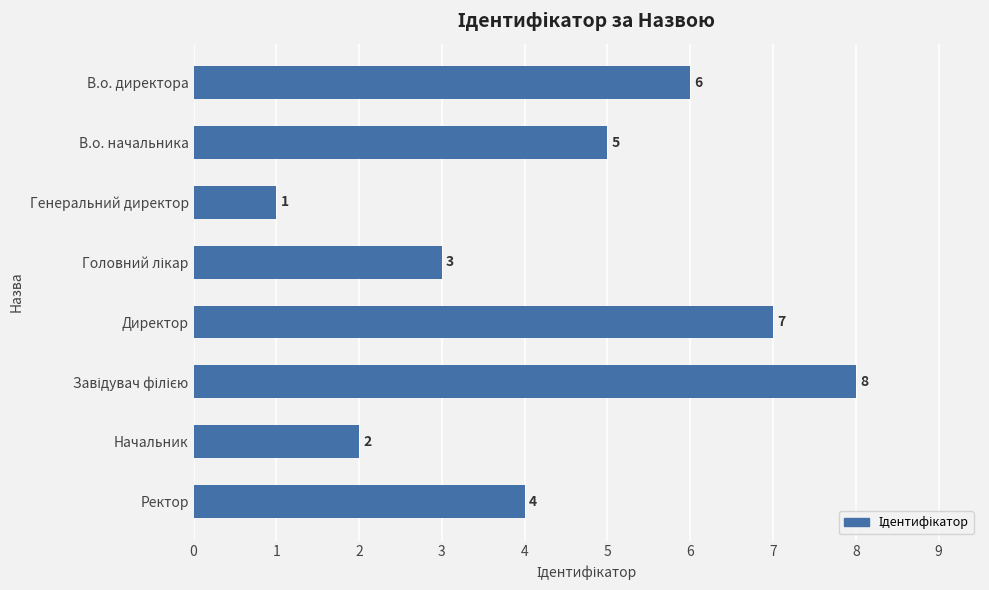

Is it true that the value at В.о. директора is 10?

False